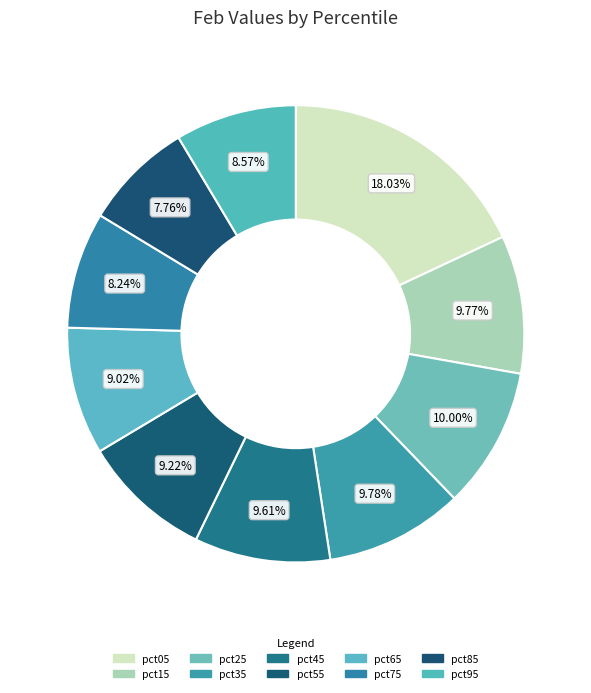

Which category has the biggest portion of the pie?

pct05